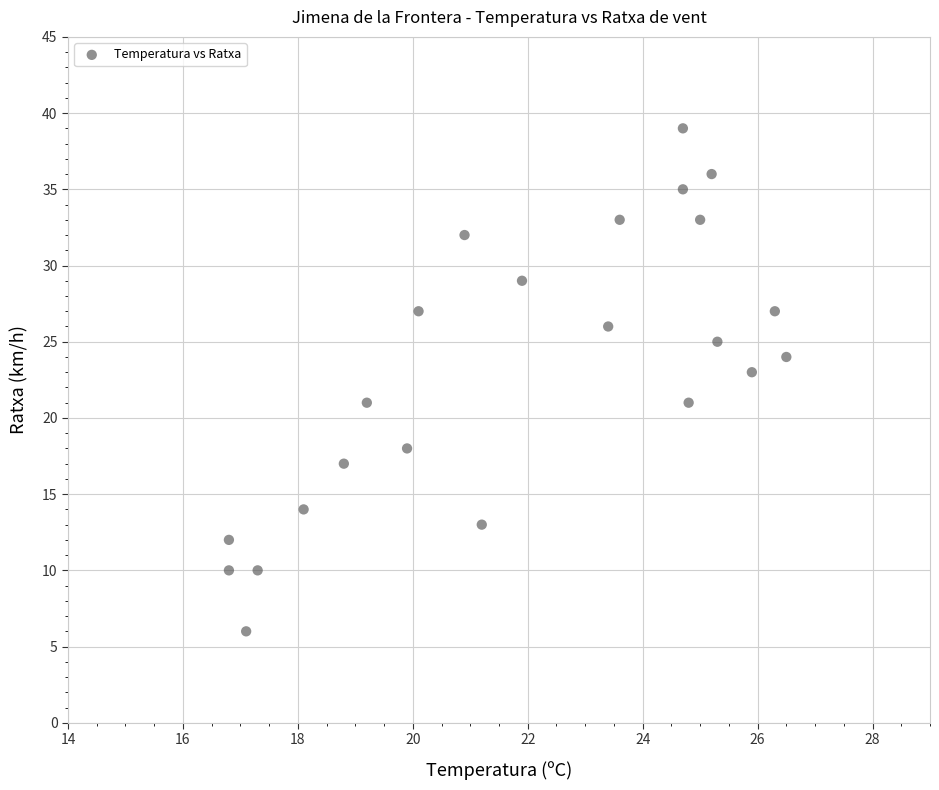

What is the range of Y values (max minus min)?

33